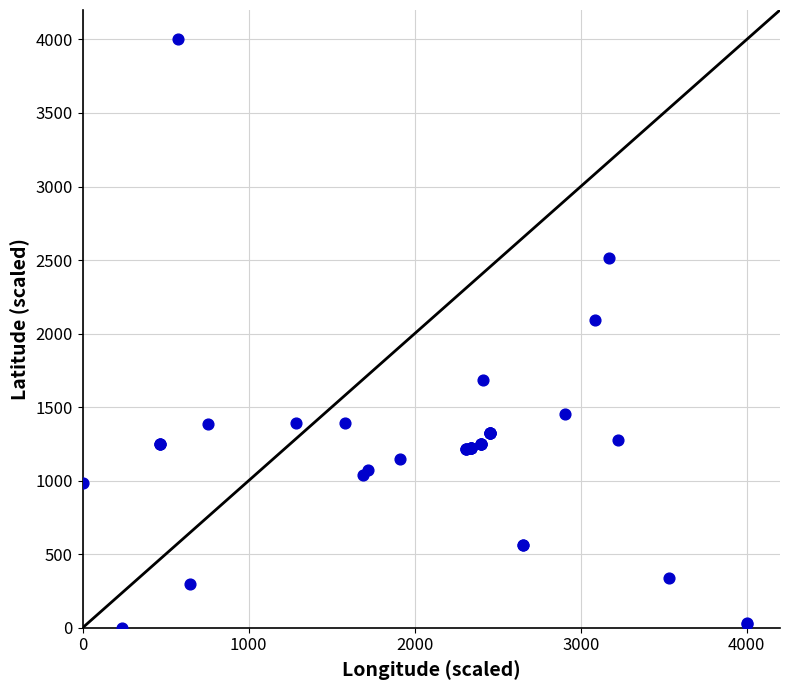

What Y value in the scatter plot is closest to 2000?

2094.7